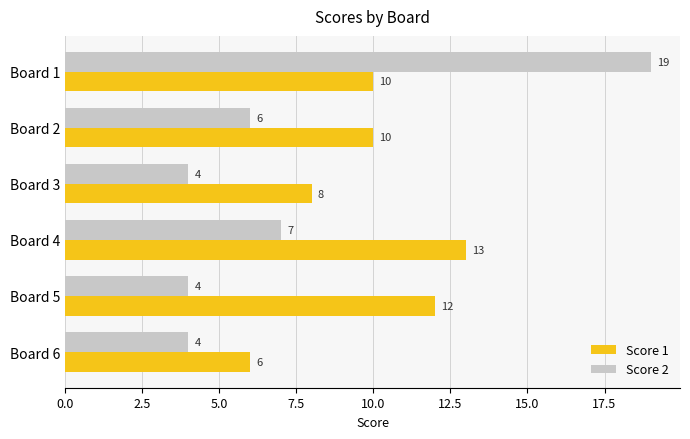

Which series has the largest total across all categories?

Score 1